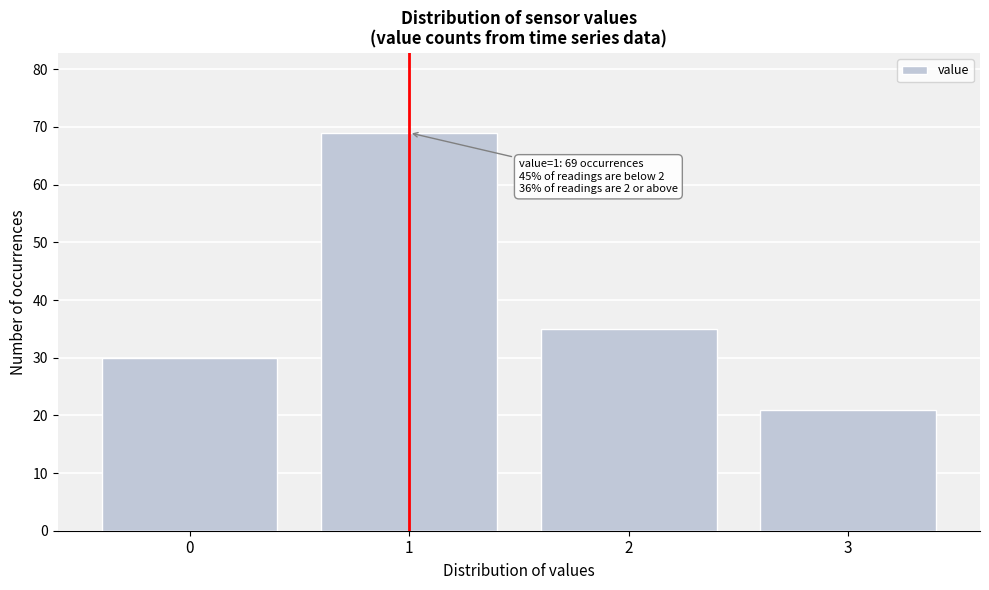

Reading left to right, list all the values displayed in this chart.

30	69	35	21